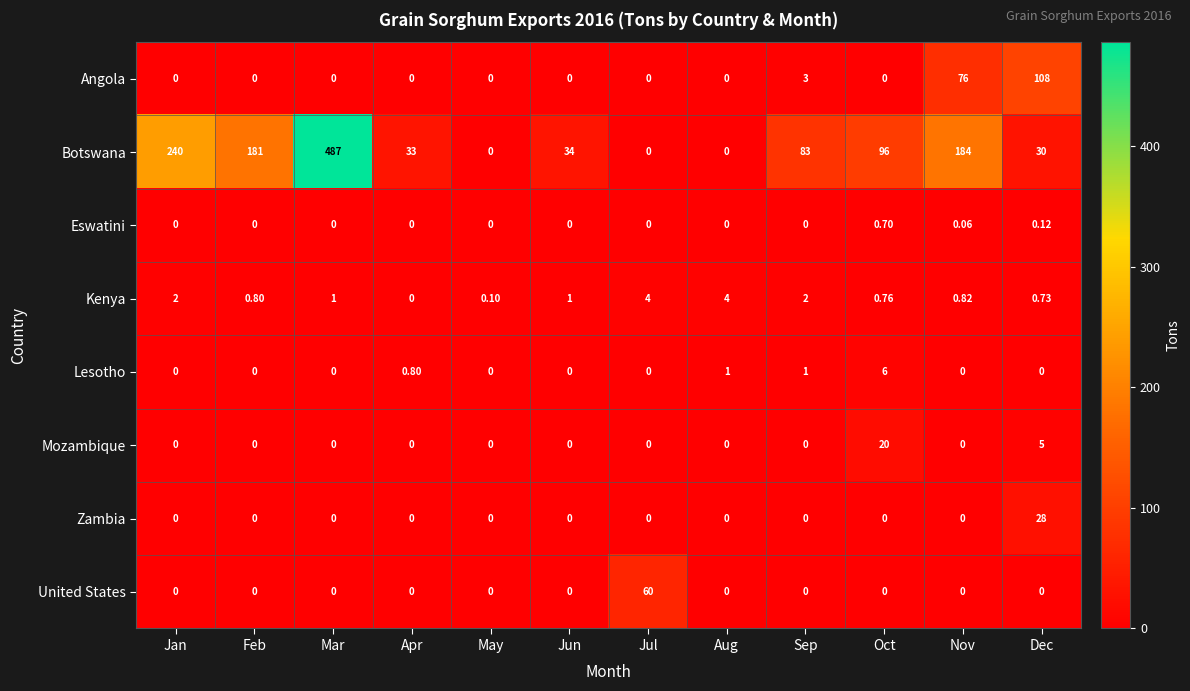

Which series has the largest total across all categories?

Botswana